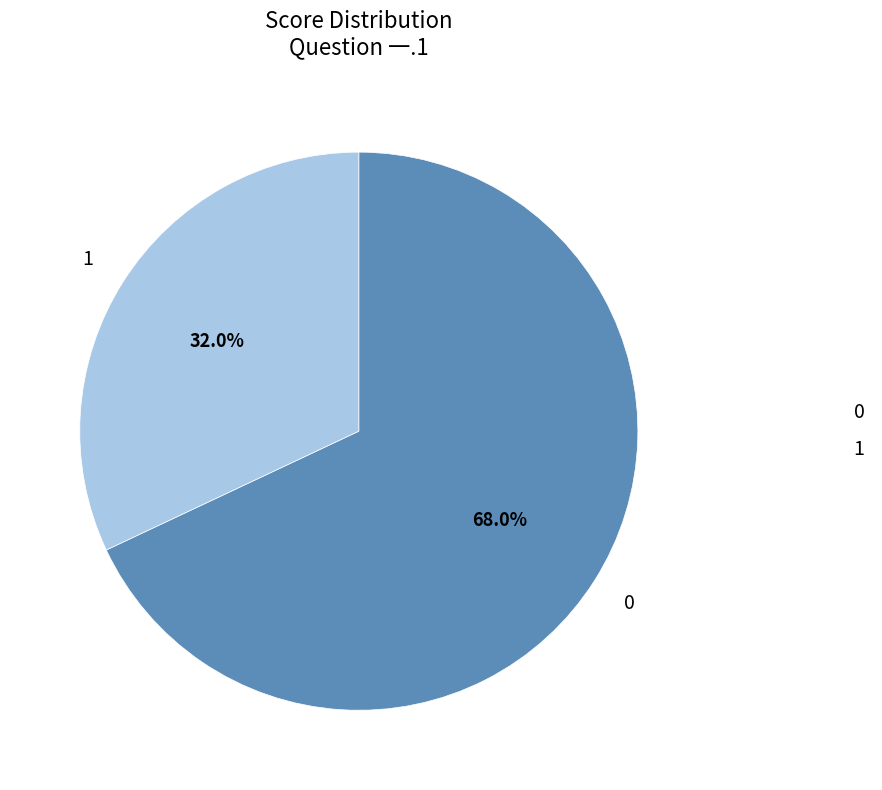

What is the total percentage of 0 and 1?

100.0%